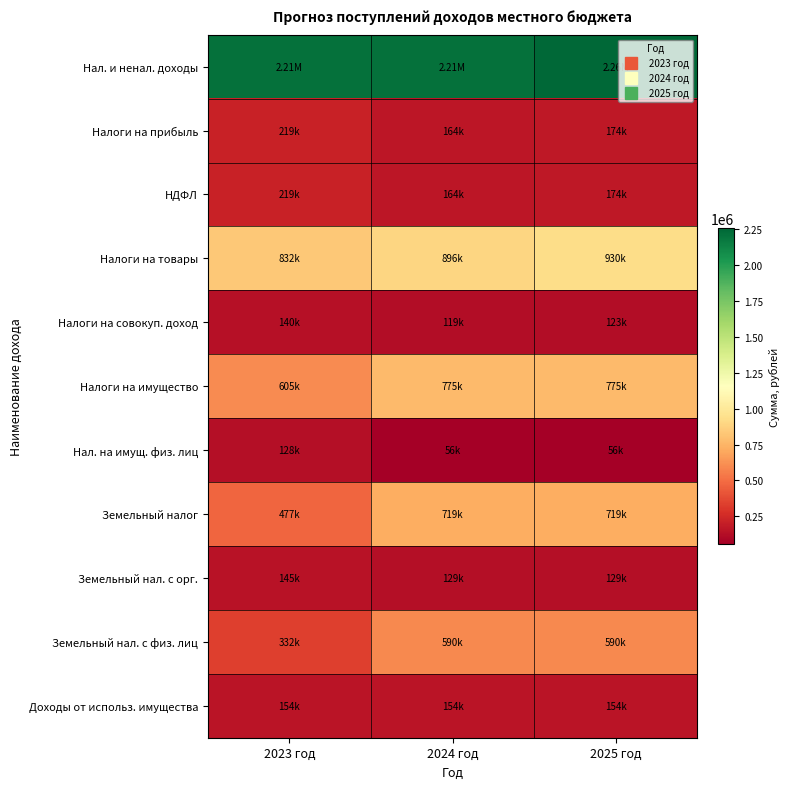

Reading right to left, list all the values displayed in this chart.

Нал. и ненал. доходы: 2025 год=2256020.0	2024 год=2208450.0	2023 год=2206962.1
Налоги на прибыль: 2025 год=174180.0	2024 год=164340.0	2023 год=218730.0
НДФЛ: 2025 год=174180.0	2024 год=164340.0	2023 год=218730.0
Налоги на товары: 2025 год=929840.0	2024 год=896110.0	2023 год=832380.0
Налоги на совокуп. доход: 2025 год=123000.0	2024 год=119000.0	2023 год=140000.0
Налоги на имущество: 2025 год=775000.0	2024 год=775000.0	2023 год=605000.0
Нал. на имущ. физ. лиц: 2025 год=56000.0	2024 год=56000.0	2023 год=128000.0
Земельный налог: 2025 год=719000.0	2024 год=719000.0	2023 год=477000.0
Земельный нал. с орг.: 2025 год=129000.0	2024 год=129000.0	2023 год=145000.0
Земельный нал. с физ. лиц: 2025 год=590000.0	2024 год=590000.0	2023 год=332000.0
Доходы от использ. имущества: 2025 год=154000.0	2024 год=154000.0	2023 год=154000.0